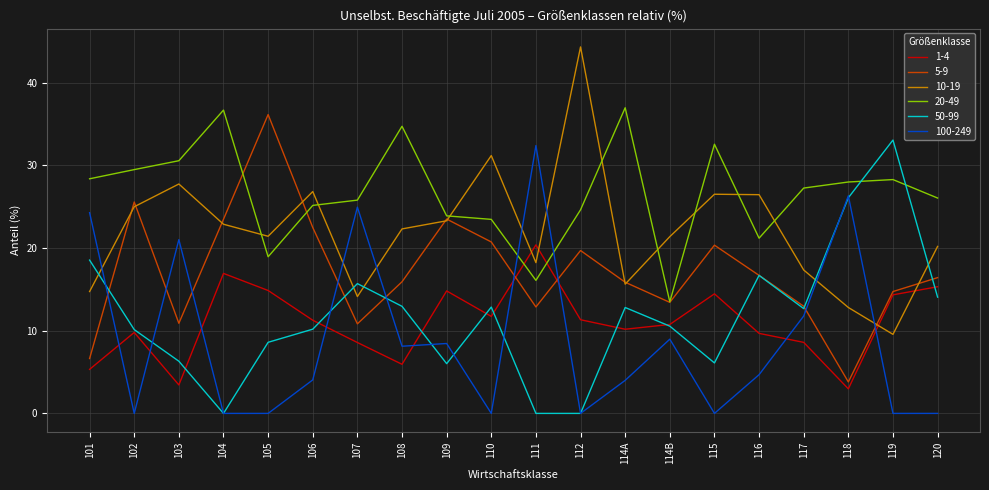

True or false: 20-49 has more than 0 interior local peaks.

True